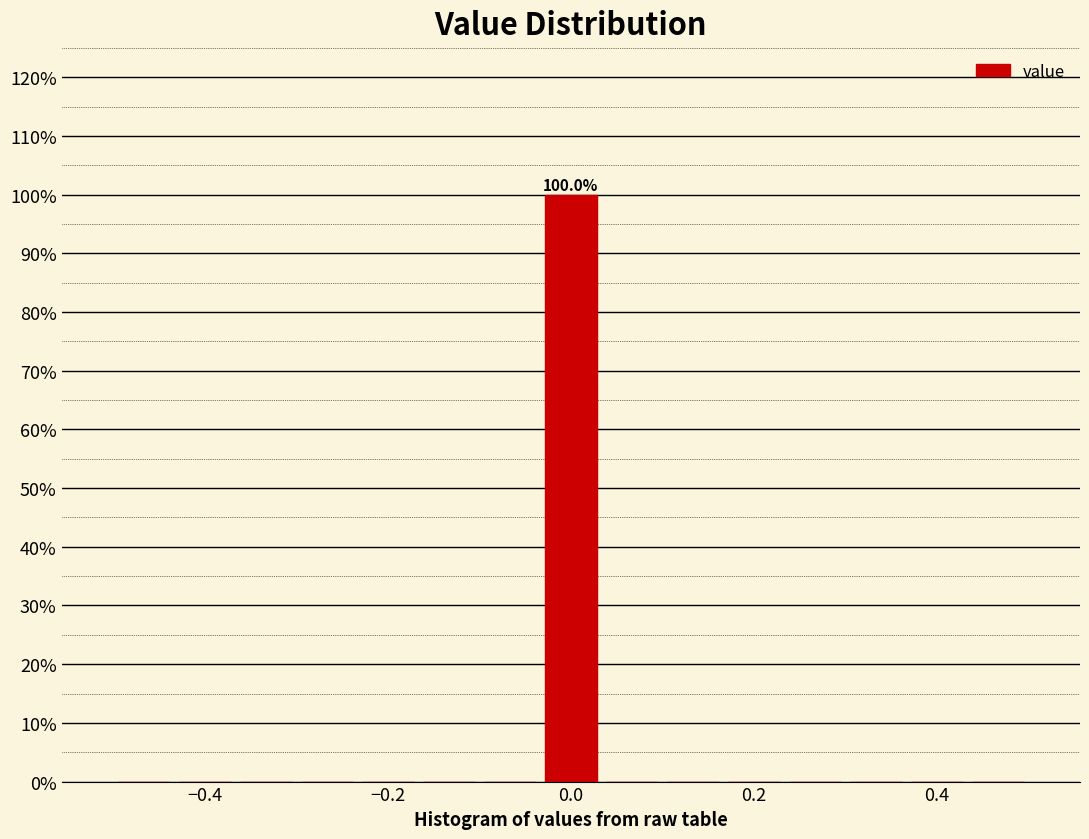

Read against the x-axis, roughly where is the centre of the tallest bar?

0.00